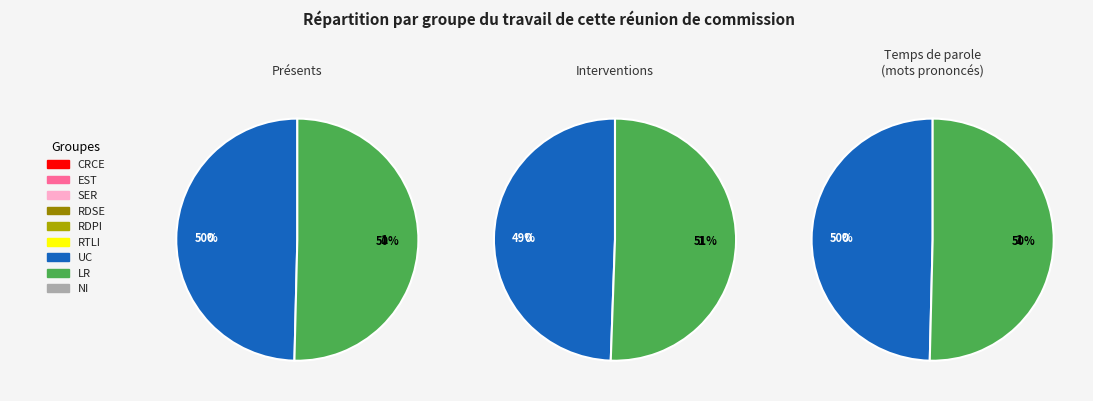

Combined, what portion of the pie is 355462 and 360937?

100.0%